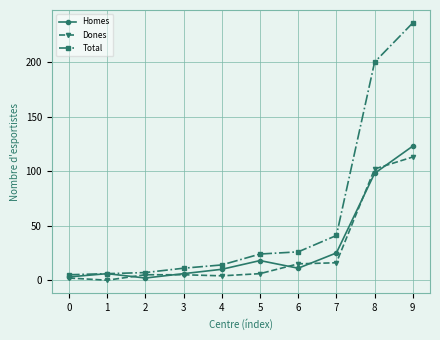

What is the maximum value for Dones?

113